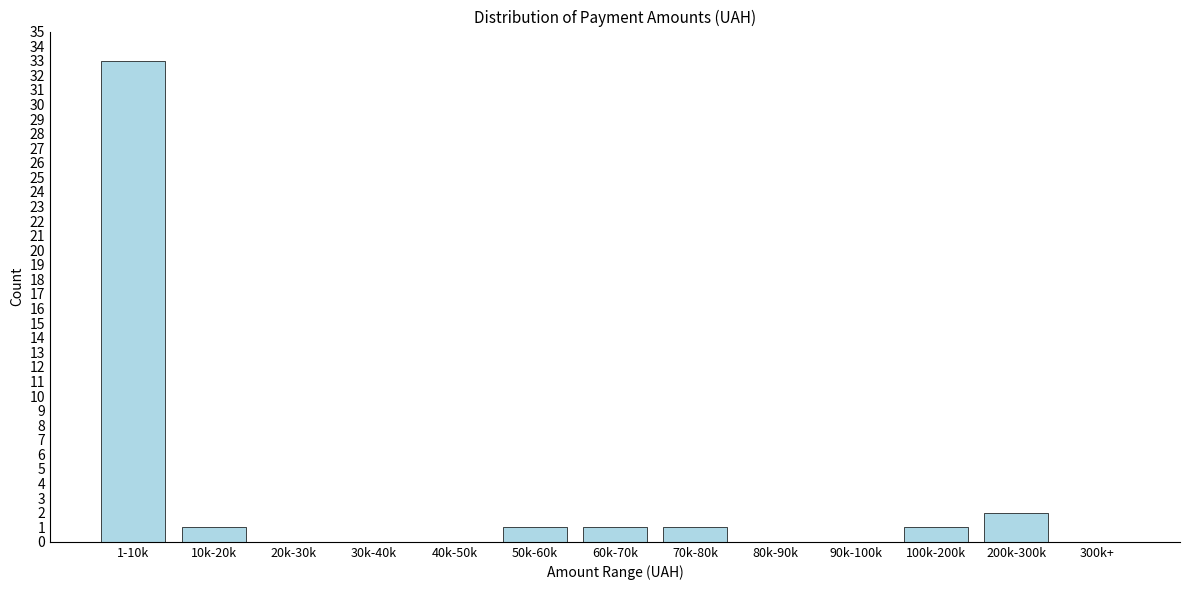

Reading left to right, extract all data points from this chart.

1-10k=33	10k-20k=1	20k-30k=0	30k-40k=0	40k-50k=0	50k-60k=1	60k-70k=1	70k-80k=1	80k-90k=0	90k-100k=0	100k-200k=1	200k-300k=2	300k+=0